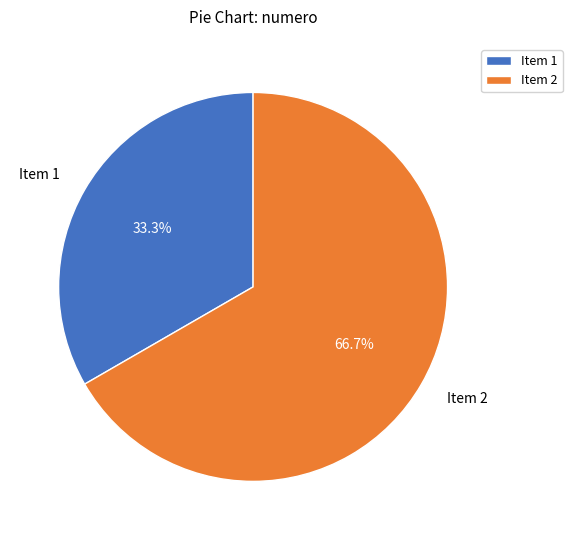

What portion of the pie excludes Item 1?

66.7%